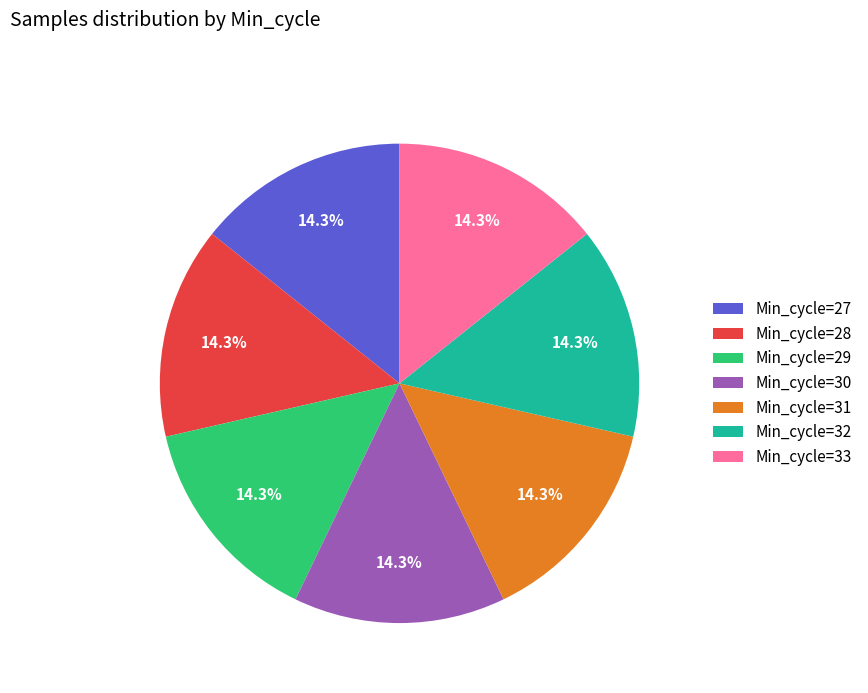

Is the sum of Min_cycle=30 and Min_cycle=28 greater than half?

No